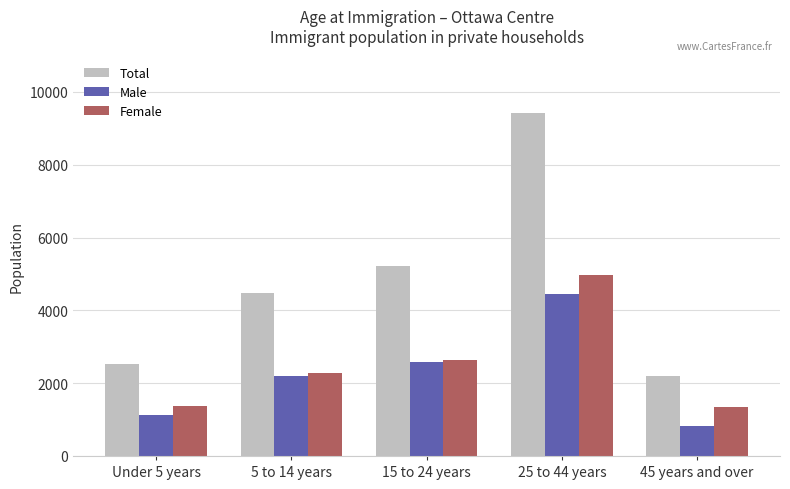

At which category is the sum across all series the highest?

25 to 44 years